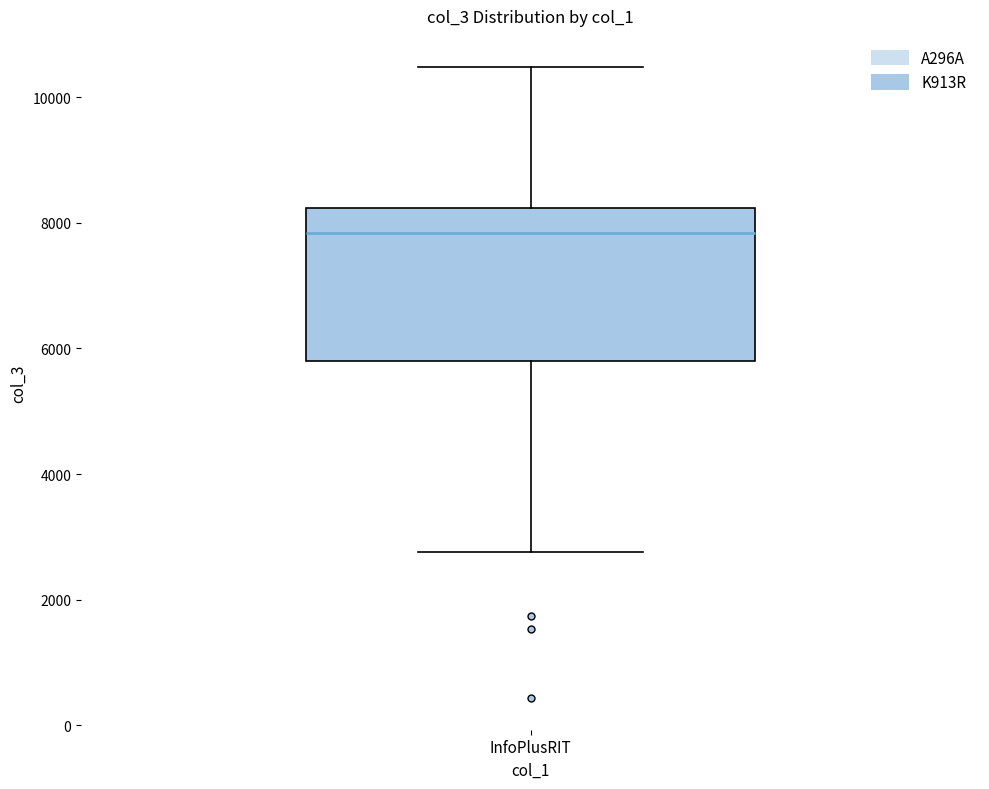

Read this box plot against the y-axis: the position of the median line, the range covered by the box, and the ends of both whiskers. The values are not printed on the chart, so give them approximately, as read against the axis.

median 7800, box 5800 to 8200, whiskers 2800 to 10400